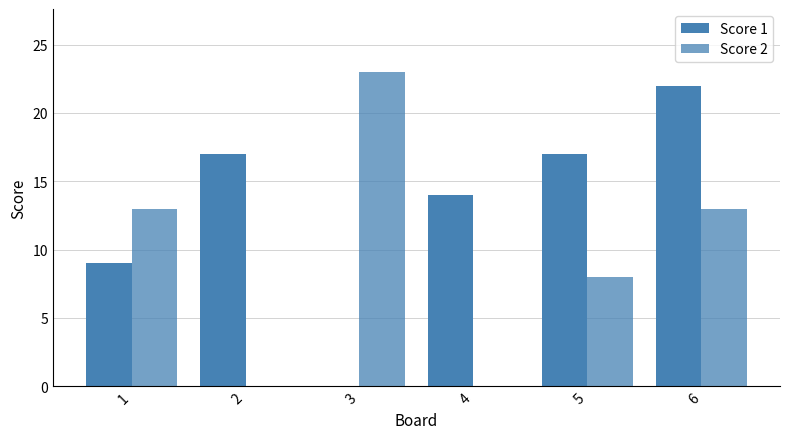

Where is Score 1 nearest to the value 11?

1